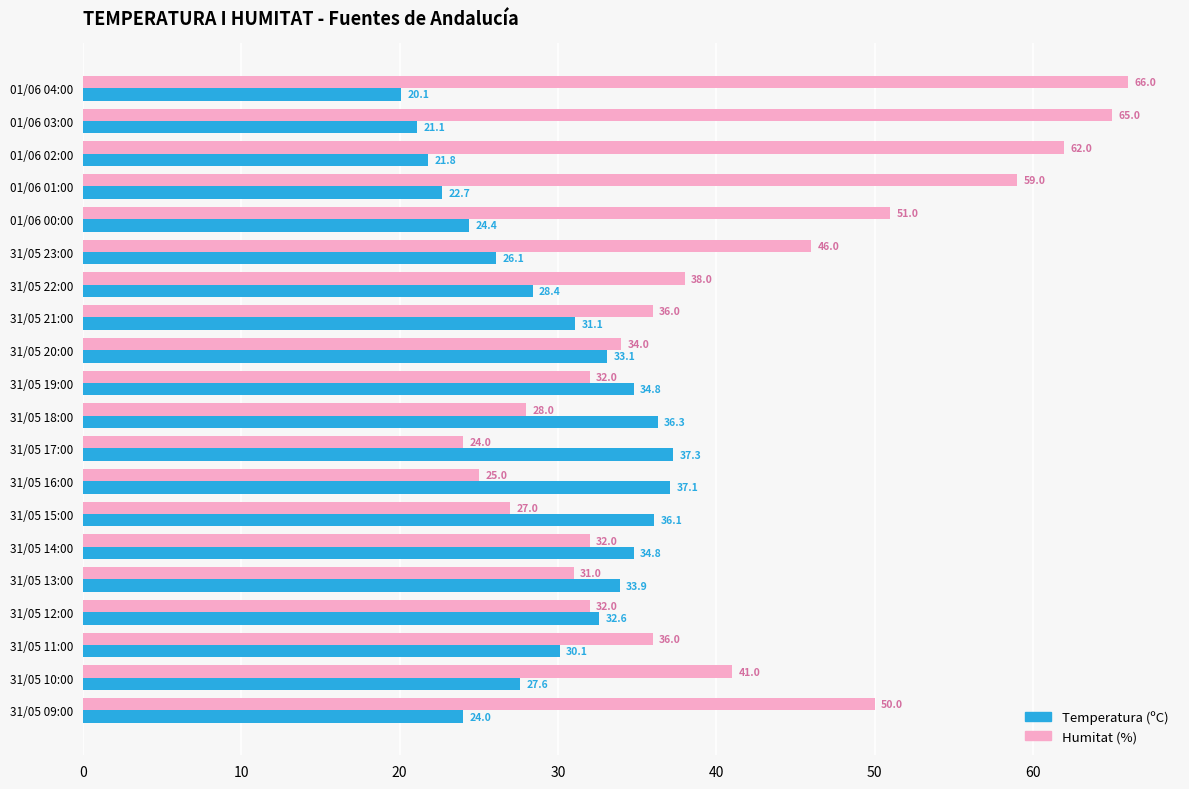

How many data points in Humitat (%) are less than 36?

9